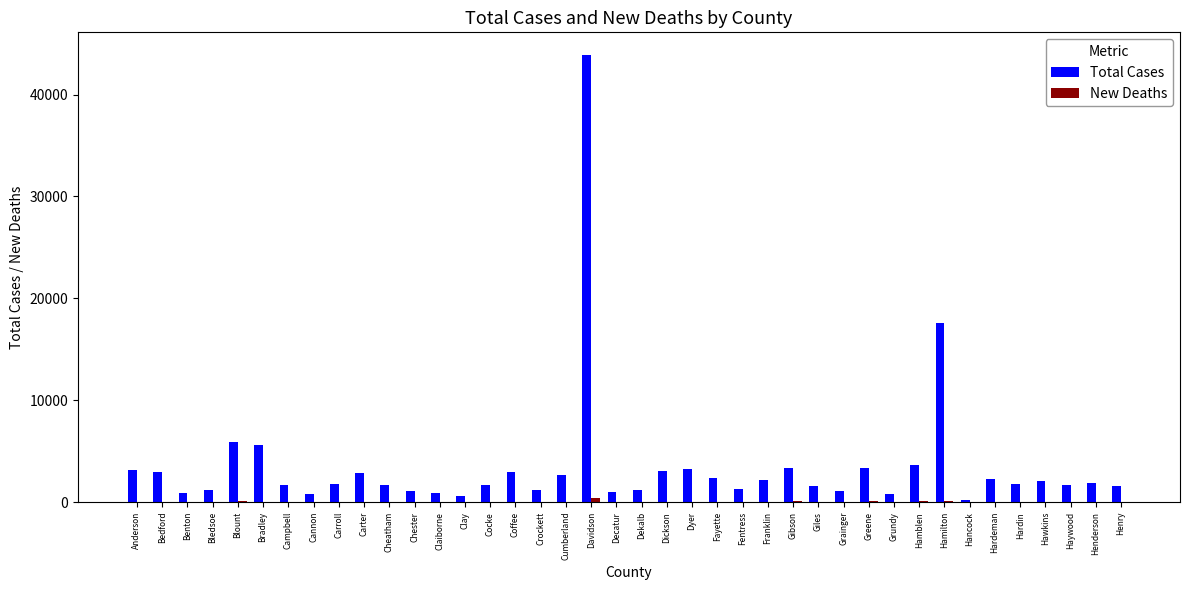

Is it true that Total Cases equals 1354 at Bedford?

False